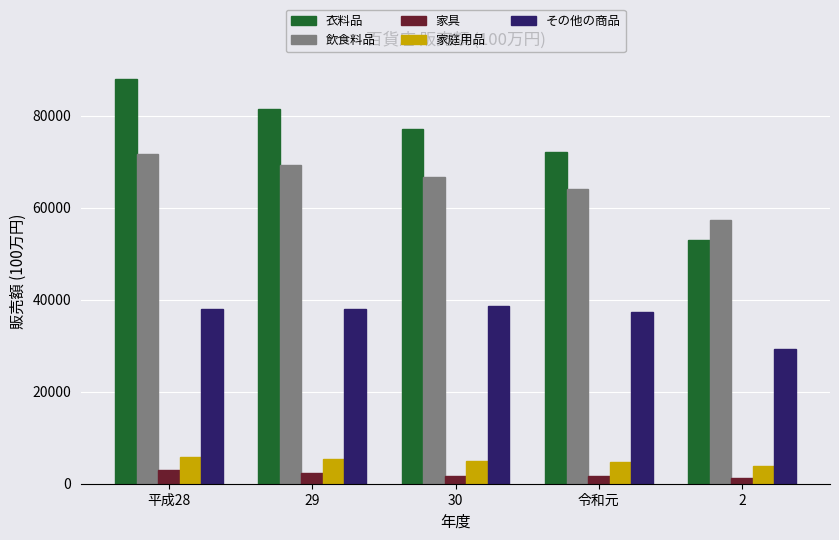

Rank the series at 令和元 from lowest to highest value.

家具, 家庭用品, その他の商品, 飲食料品, 衣料品